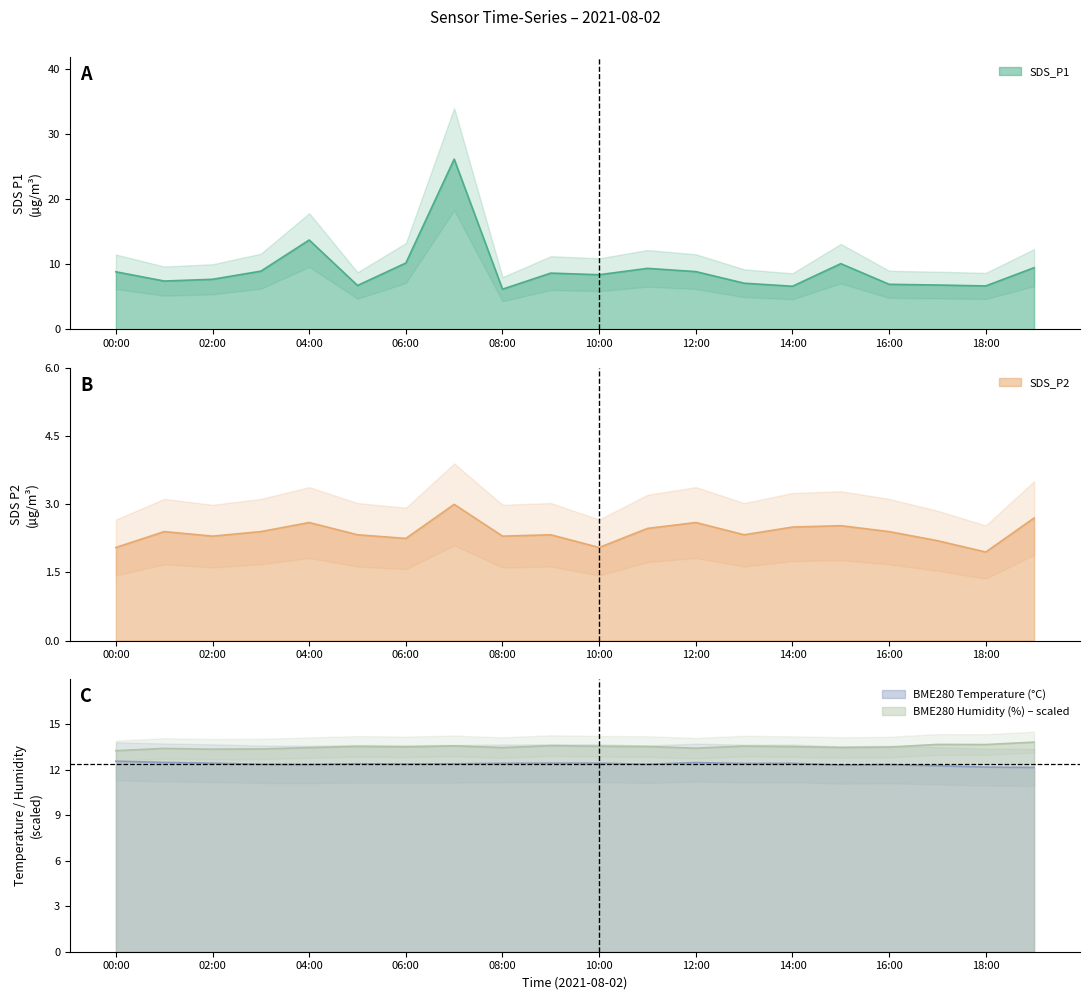

Reading right to left, what are all the values shown in this chart?

SDS_P1: 9.5	6.7	6.8	6.9	10.1	6.6	7.1	8.9	9.4	8.4	8.7	6.2	26.1	10.2	6.8	13.7	8.9	7.7	7.4	8.8
SDS_P2: 2.7	1.9	2.2	2.4	2.5	2.5	2.3	2.6	2.5	2.0	2.3	2.3	3.0	2.2	2.3	2.6	2.4	2.3	2.4	2.0
BME280_temperature: 12.2	12.2	12.3	12.3	12.3	12.4	12.4	12.5	12.4	12.4	12.4	12.4	12.4	12.4	12.4	12.3	12.4	12.4	12.5	12.6
BME280_humidity: 13.8	13.7	13.7	13.5	13.5	13.5	13.6	13.4	13.5	13.5	13.6	13.5	13.6	13.5	13.5	13.5	13.4	13.4	13.4	13.3